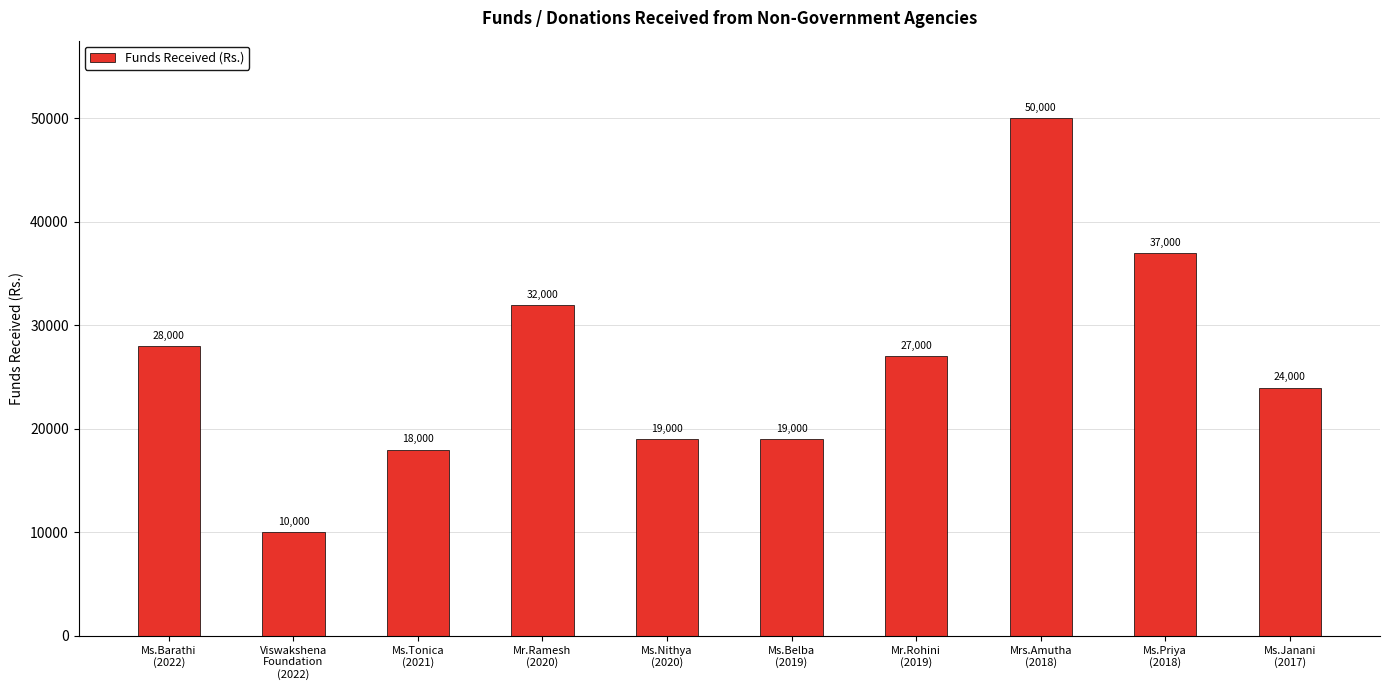

Reading left to right, transcribe all the data shown in this chart.

28000	10000	18000	32000	19000	19000	27000	50000	37000	24000